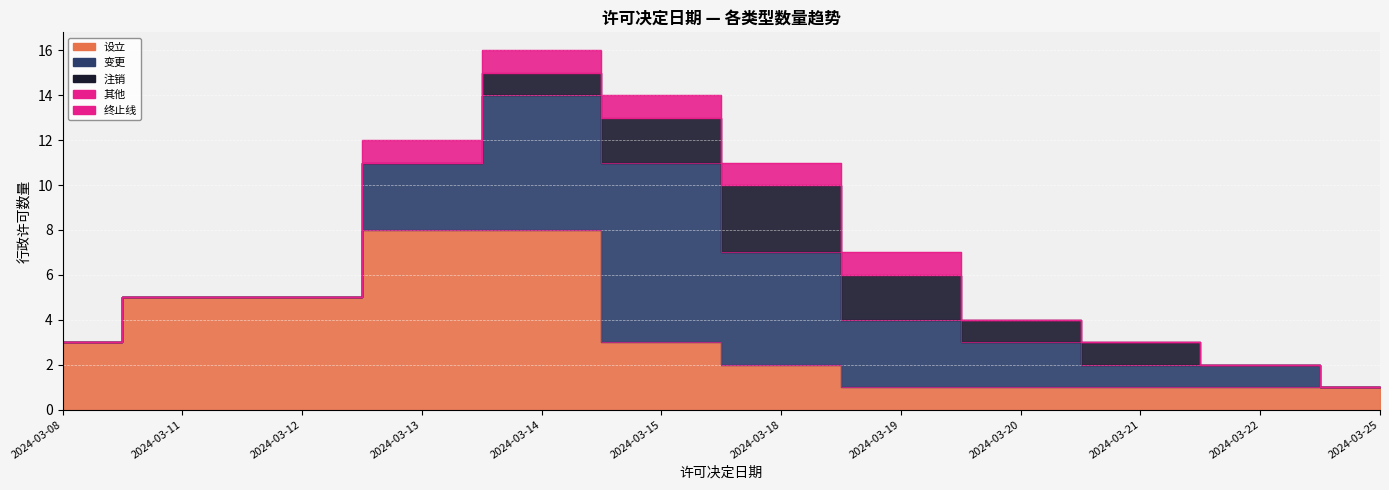

What is the difference between the 注销 values at 2024-03-21 and 2024-03-08?

1